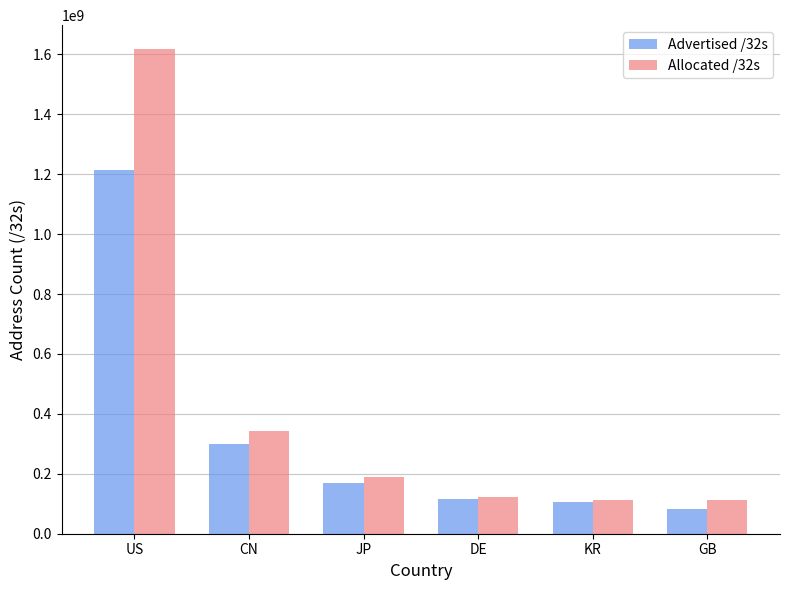

Rank the series by their maximum value, from highest to lowest.

Allocated /32s, Advertised /32s